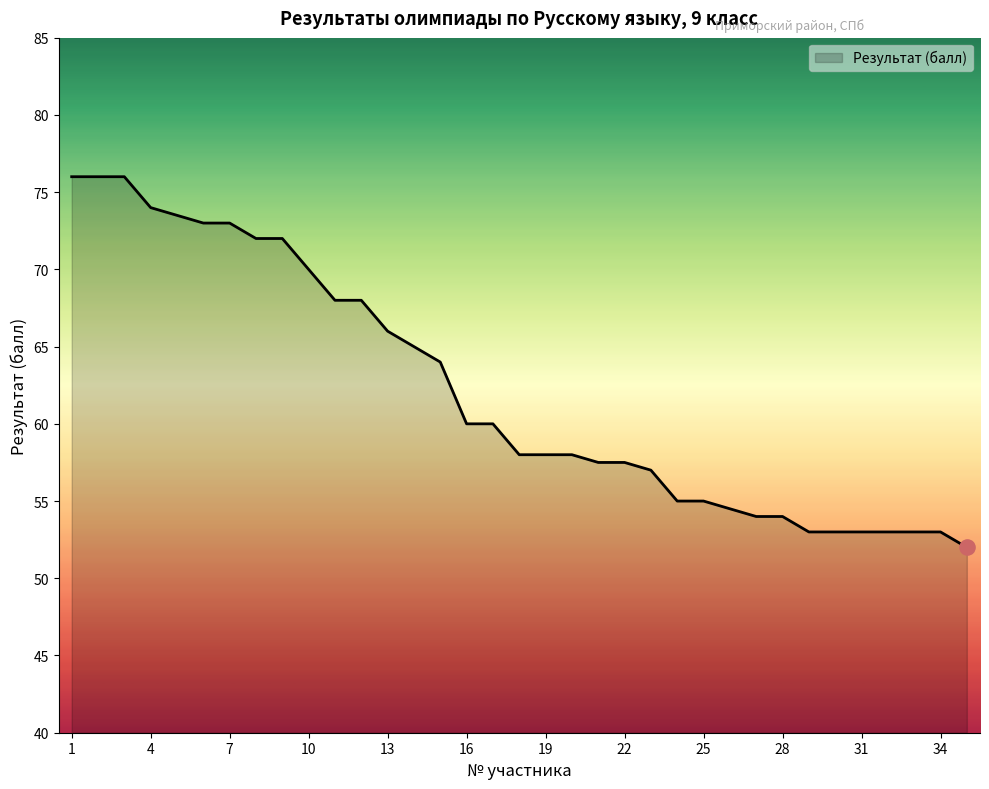

What is the difference between the maximum and minimum values?

24.0